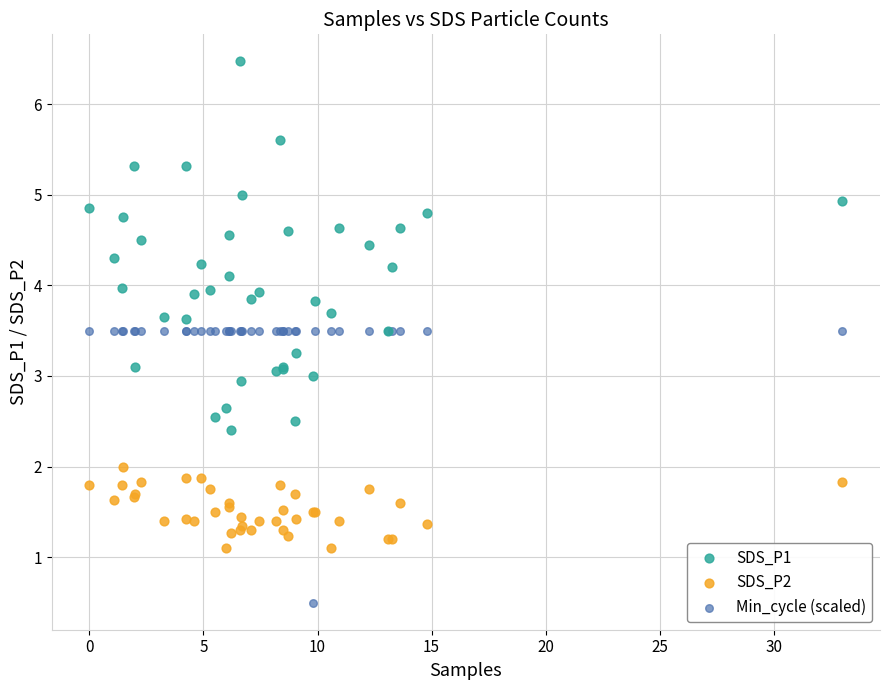

Which series contains the highest Y value?

SDS_P1